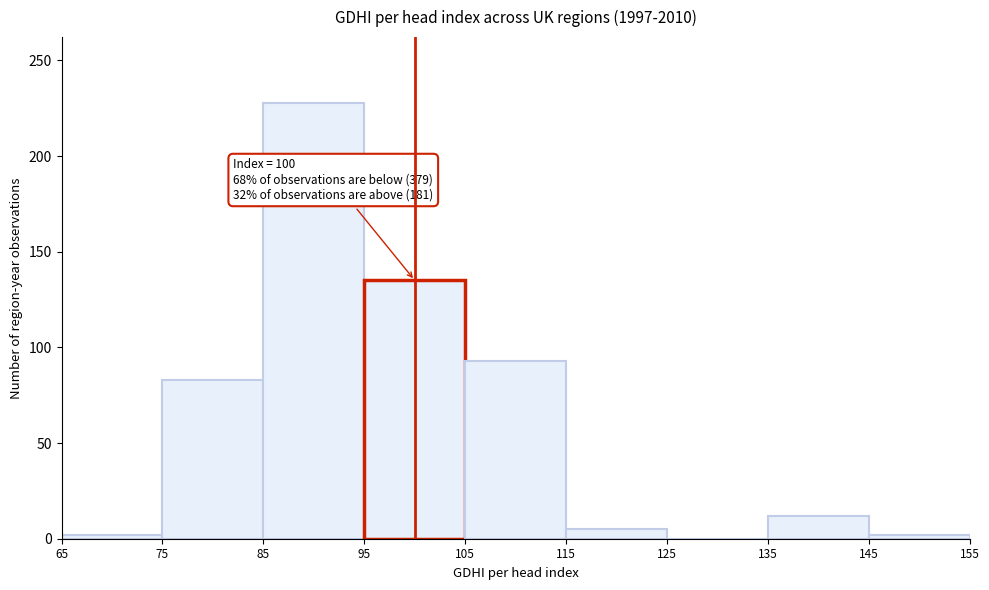

Which range on the x-axis has the tallest bar?

85 to 95